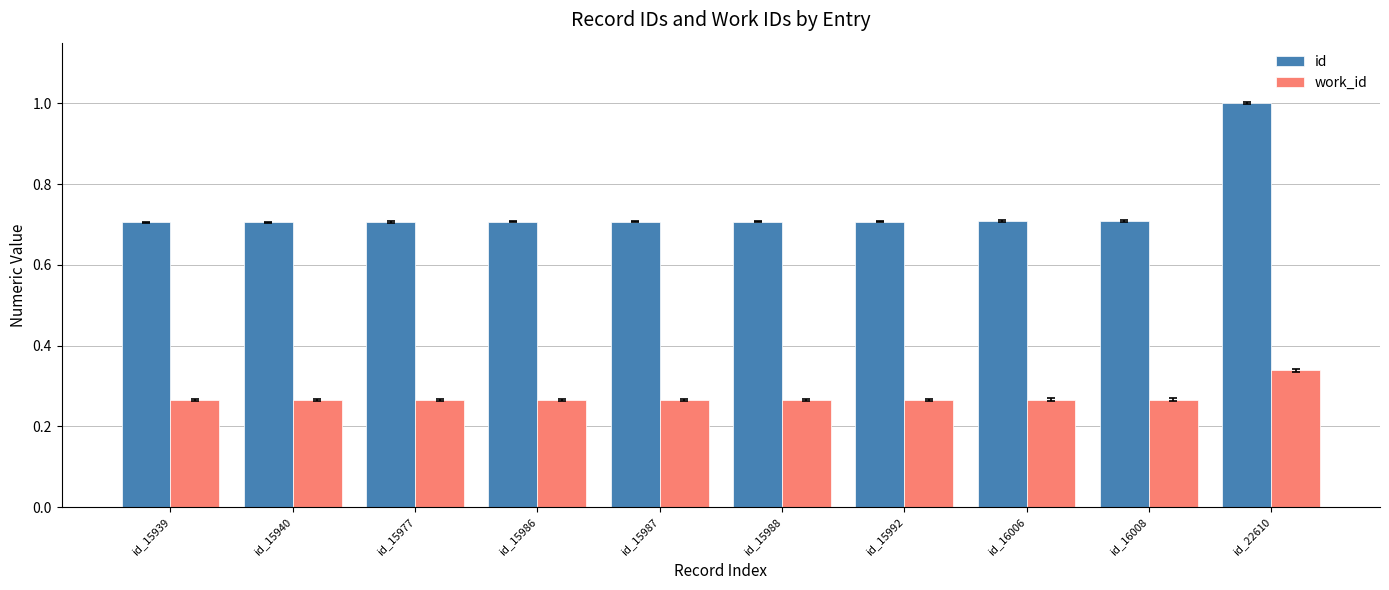

What is the spread (max minus min) of values at id_15988?

0.4